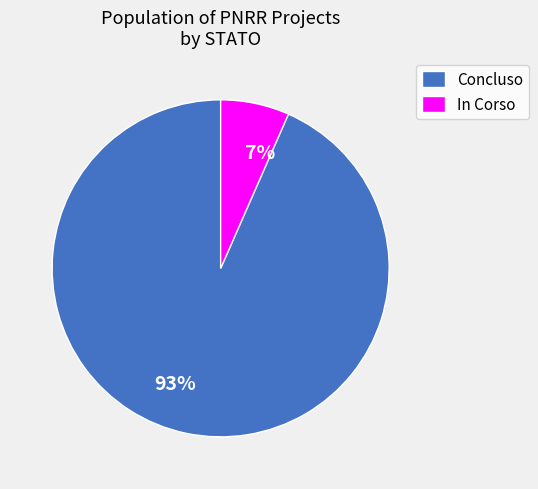

Is it true that 7% is 20% of the pie?

False